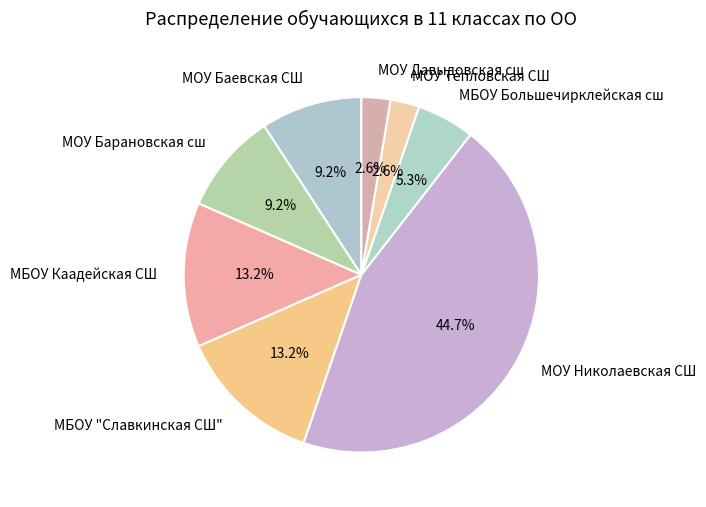

To the nearest percent, what portion does МБОУ "Славкинская СШ" represent?

13%